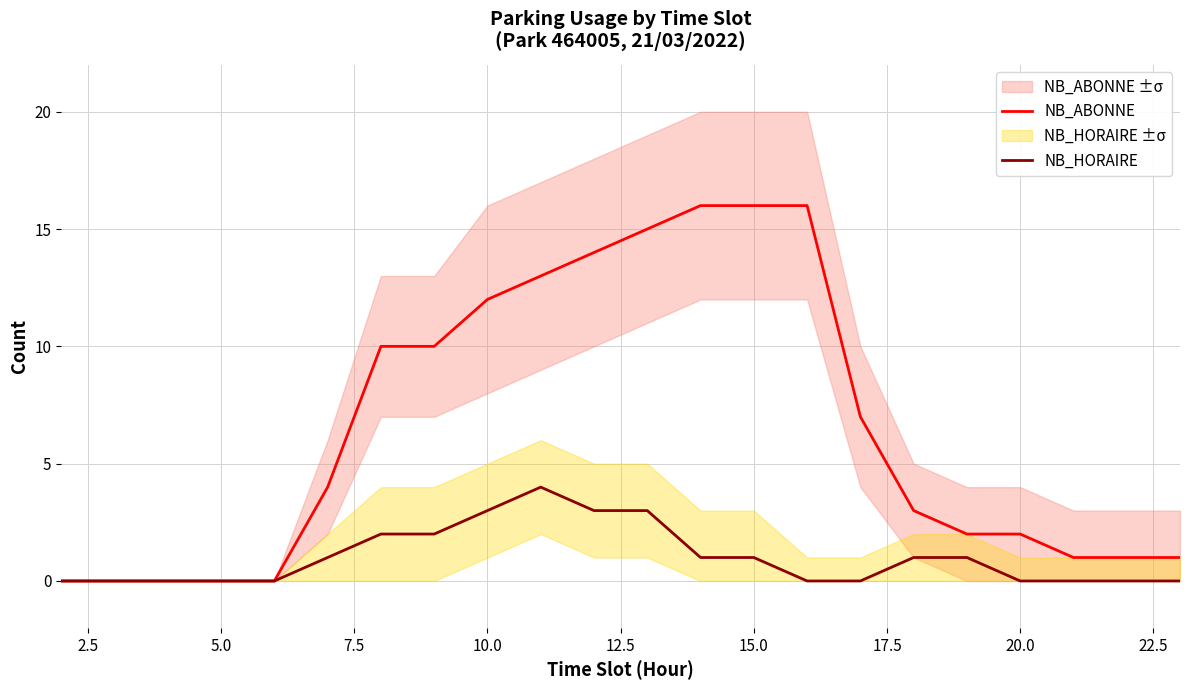

What is the maximum value for NB_HORAIRE?

4